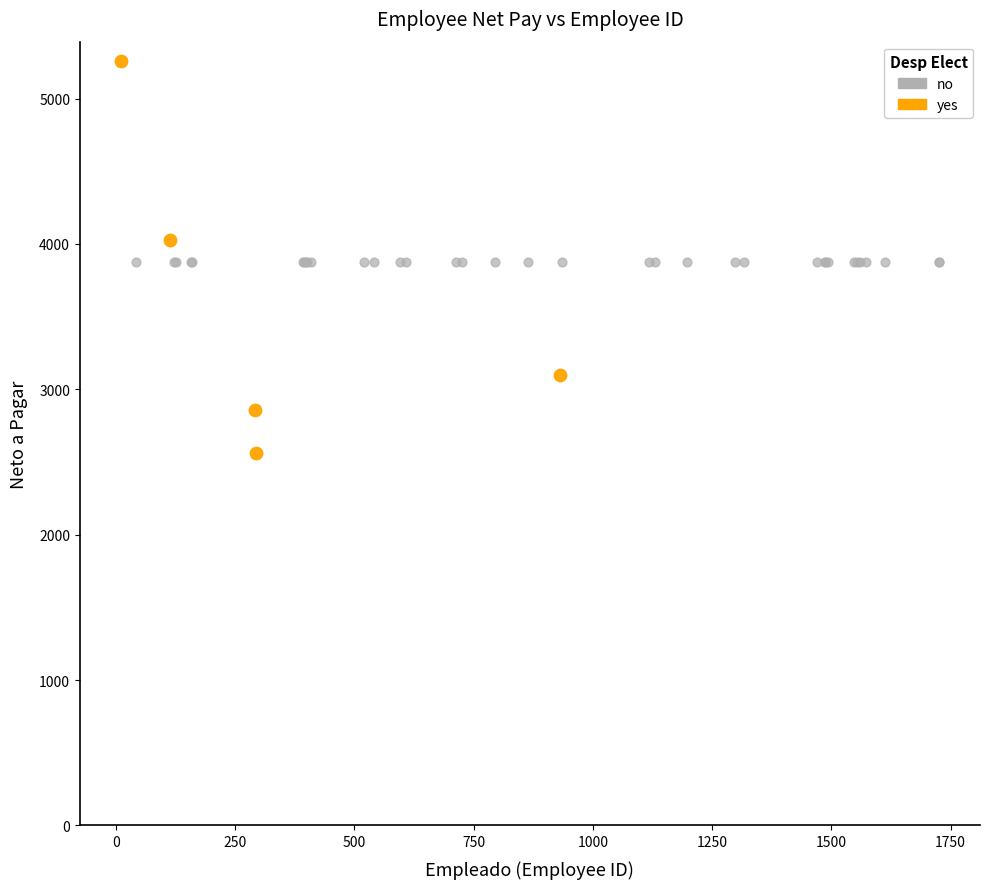

Which series reaches the minimum Y coordinate?

yes